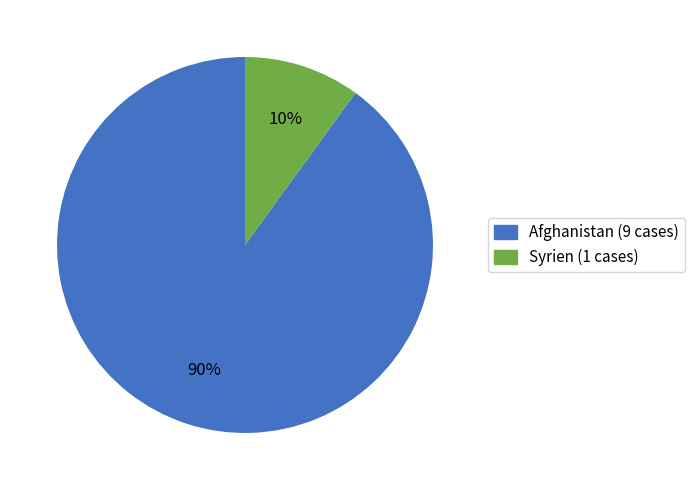

How many slices are in this pie chart?

2